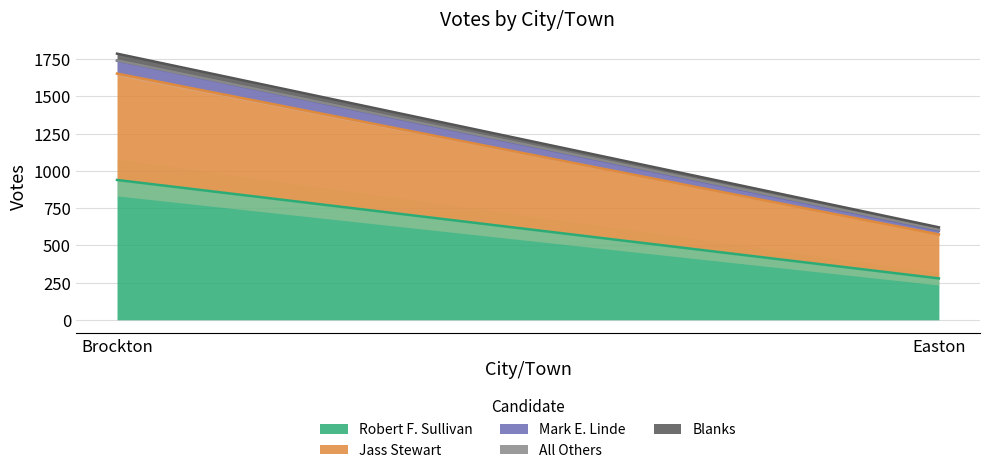

What is the value of the Mark E. Linde point at the 2nd from the left?

26